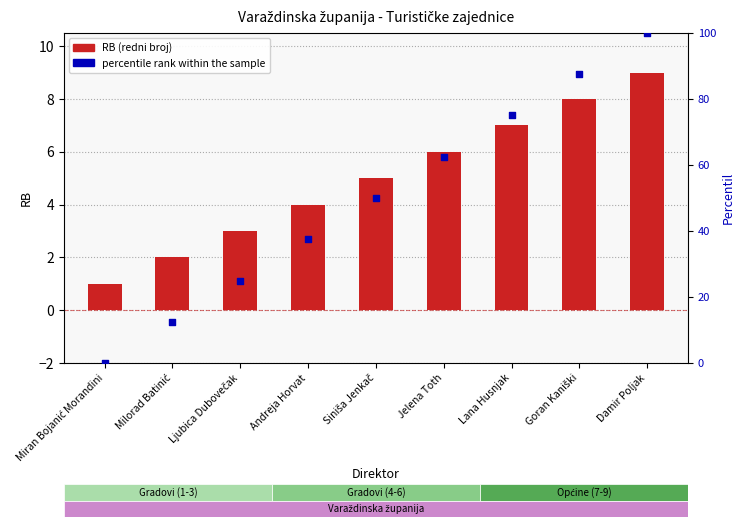

Is the value of RB (redni broj) at Miran Bojanić Morandini greater than the value of percentile rank within the sample at Goran Kaniški?

No